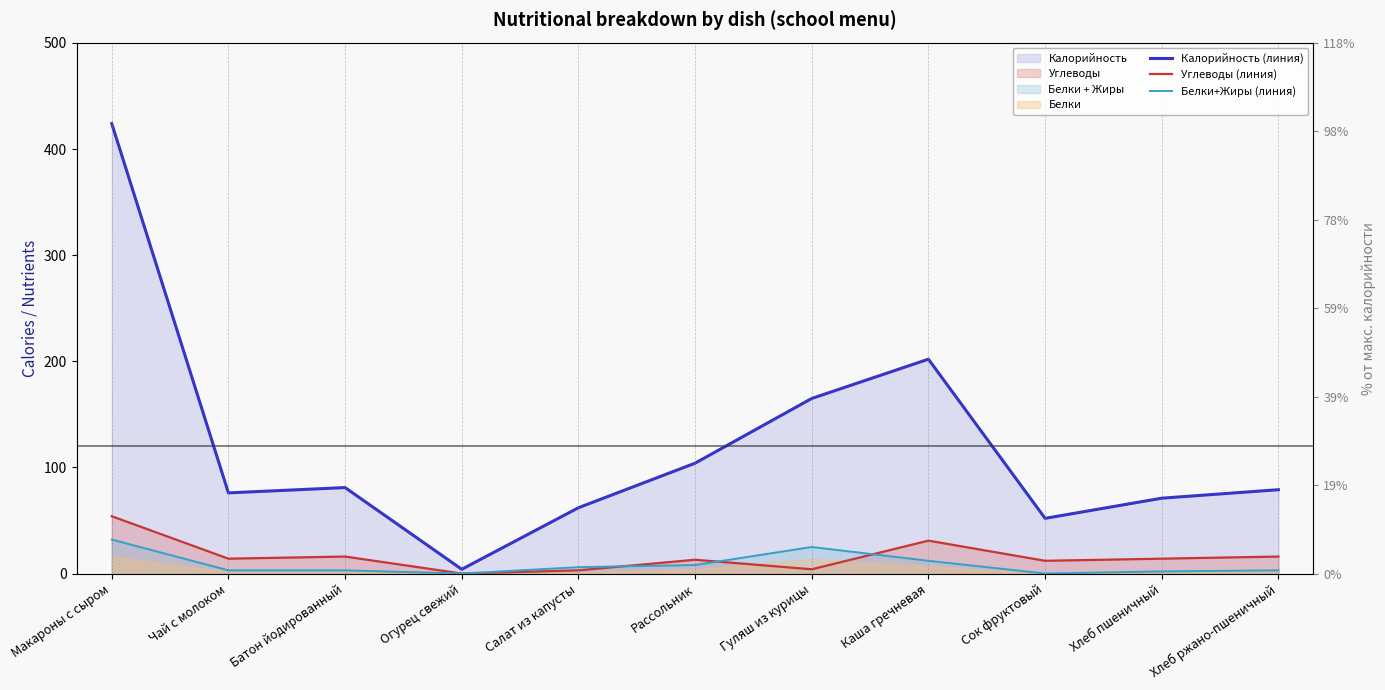

What is the difference between the second highest and second lowest values in the Калорийность (линия) series?

150